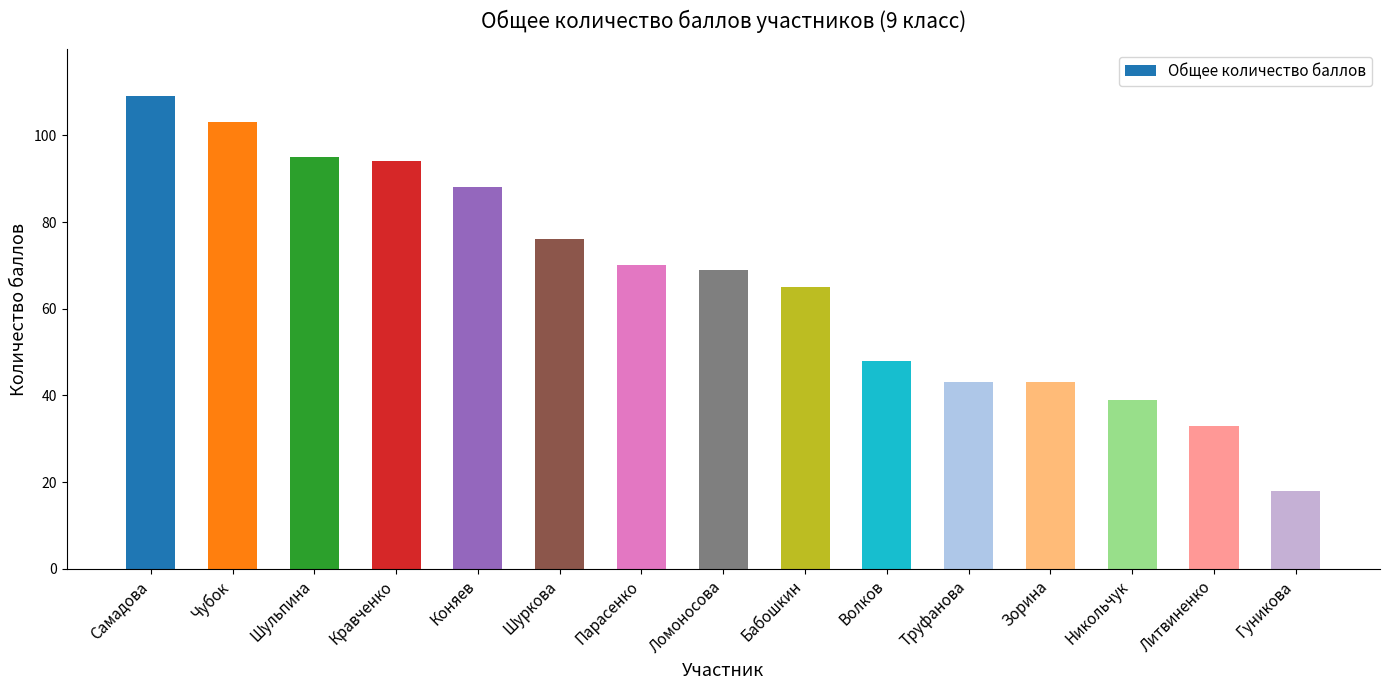

How many data points are less than 69?

7